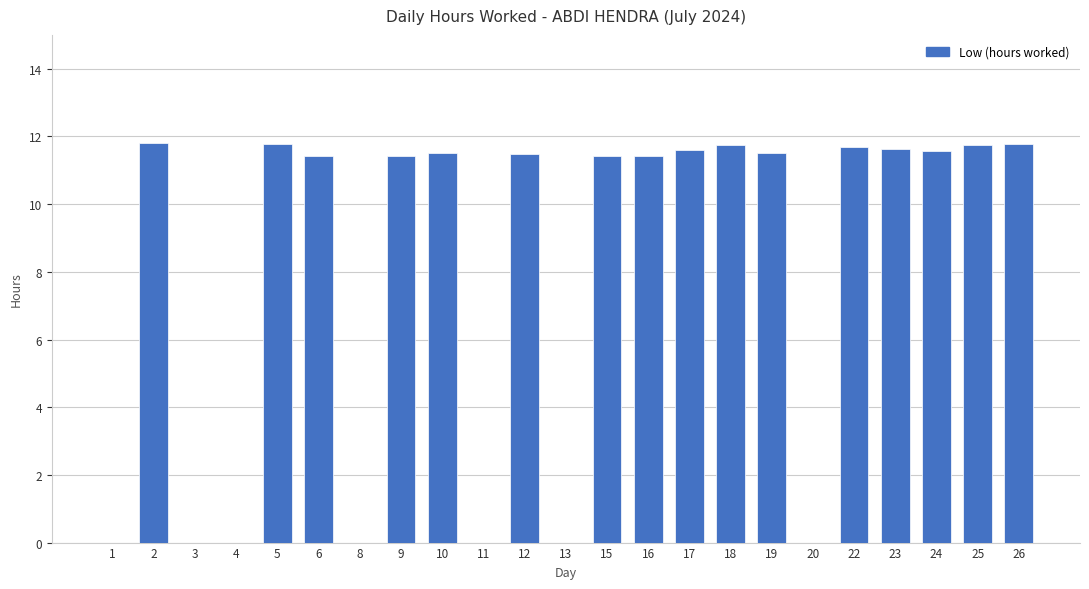

What is the maximum value shown in the chart?

11.8